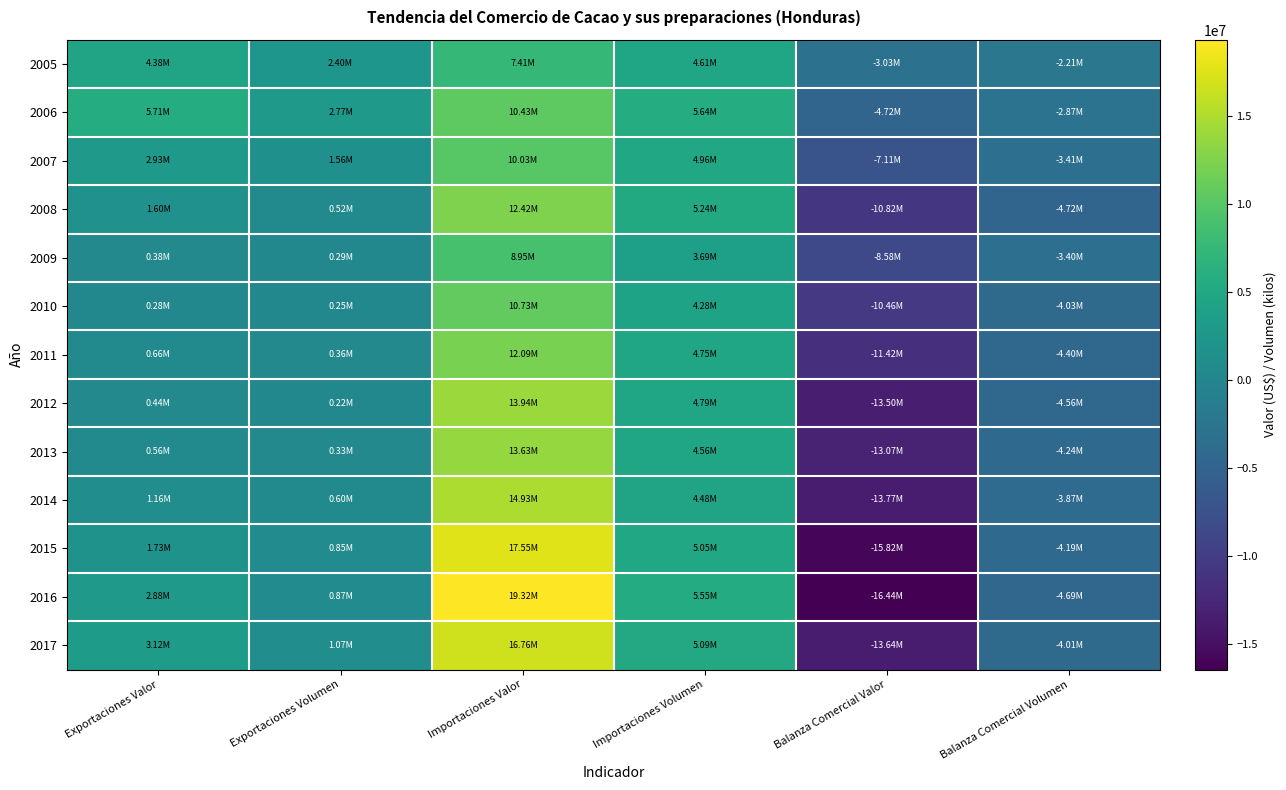

At Importaciones Volumen, list the series in order from largest to smallest.

2006, 2016, 2008, 2017, 2015, 2007, 2012, 2011, 2005, 2013, 2014, 2010, 2009